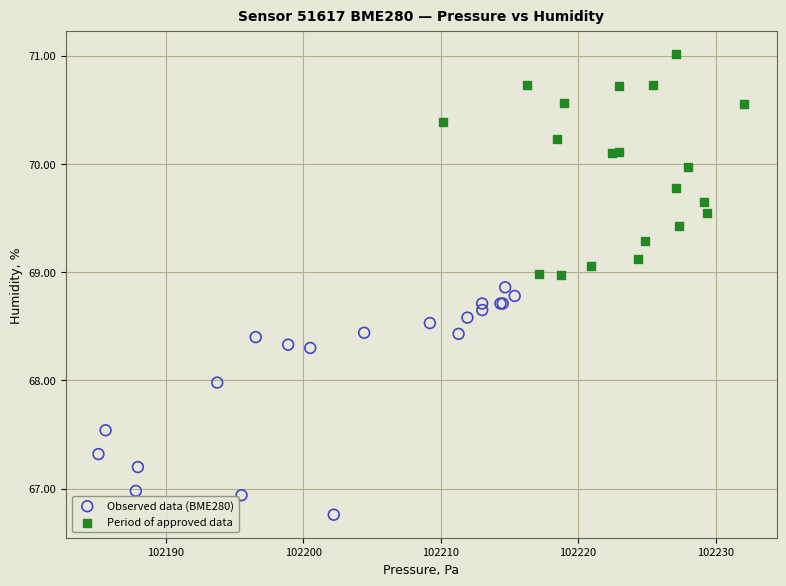

Which series has the widest spread of Y values?

Observed data (BME280)